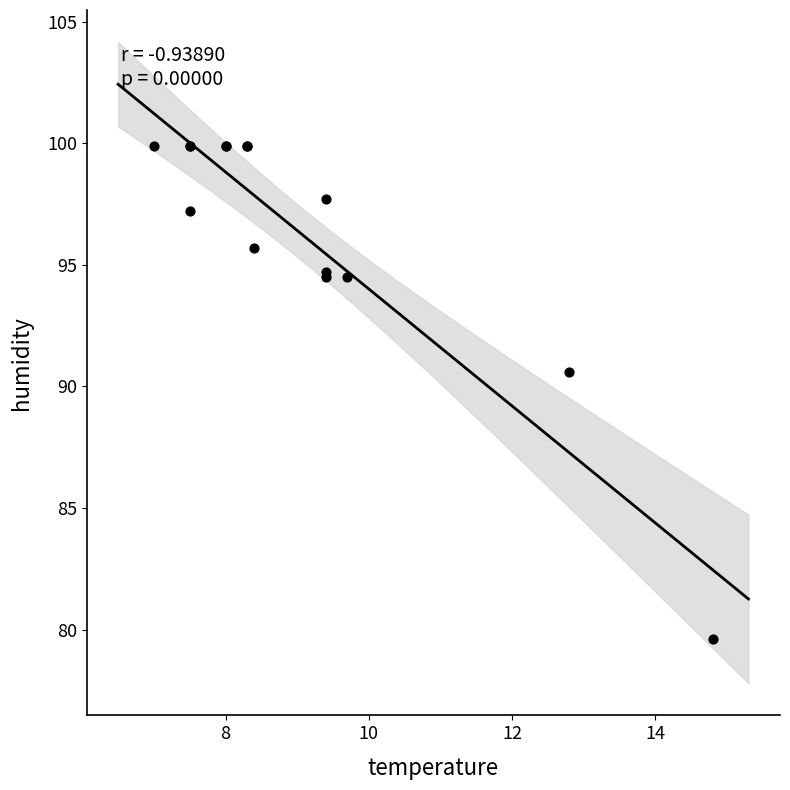

What Y value in the scatter plot is closest to 89?

90.6